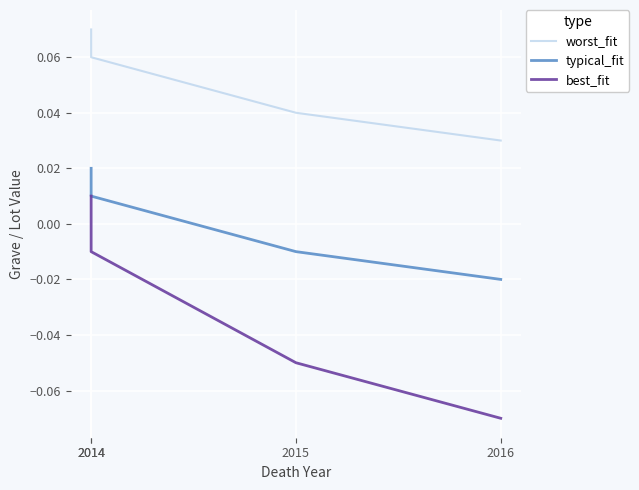

Is the value of best_fit at 2014 greater than the value of worst_fit at 2014?

No